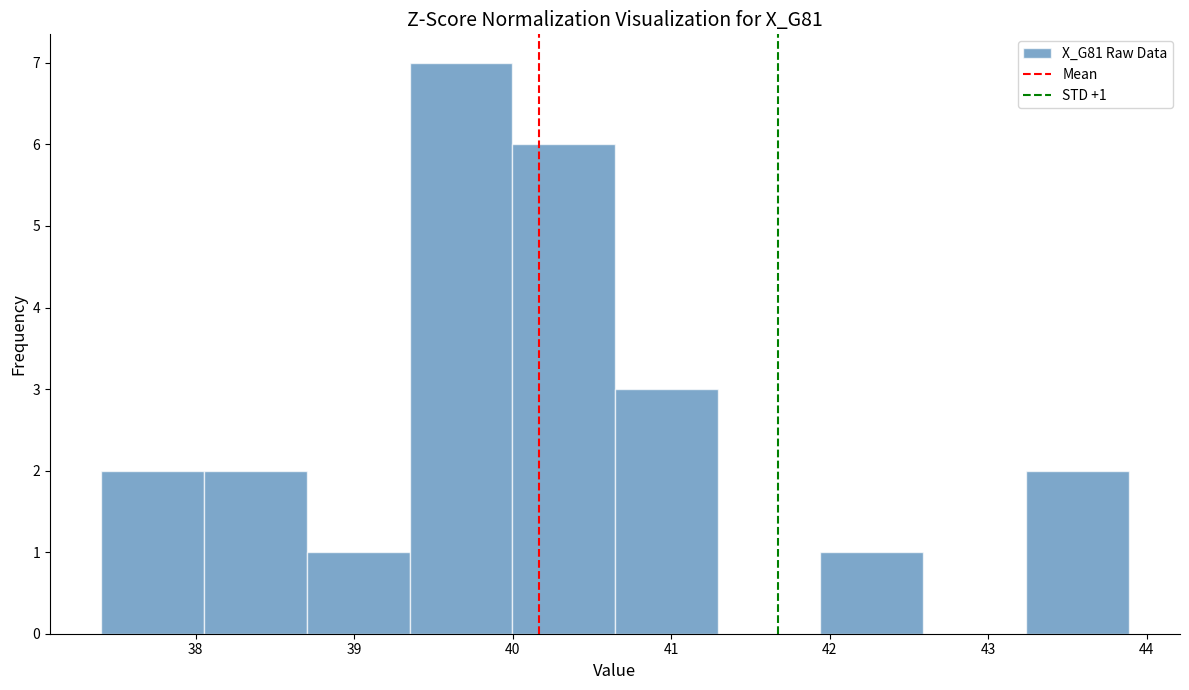

Which range on the x-axis has the tallest bar?

39.3 to 40.0